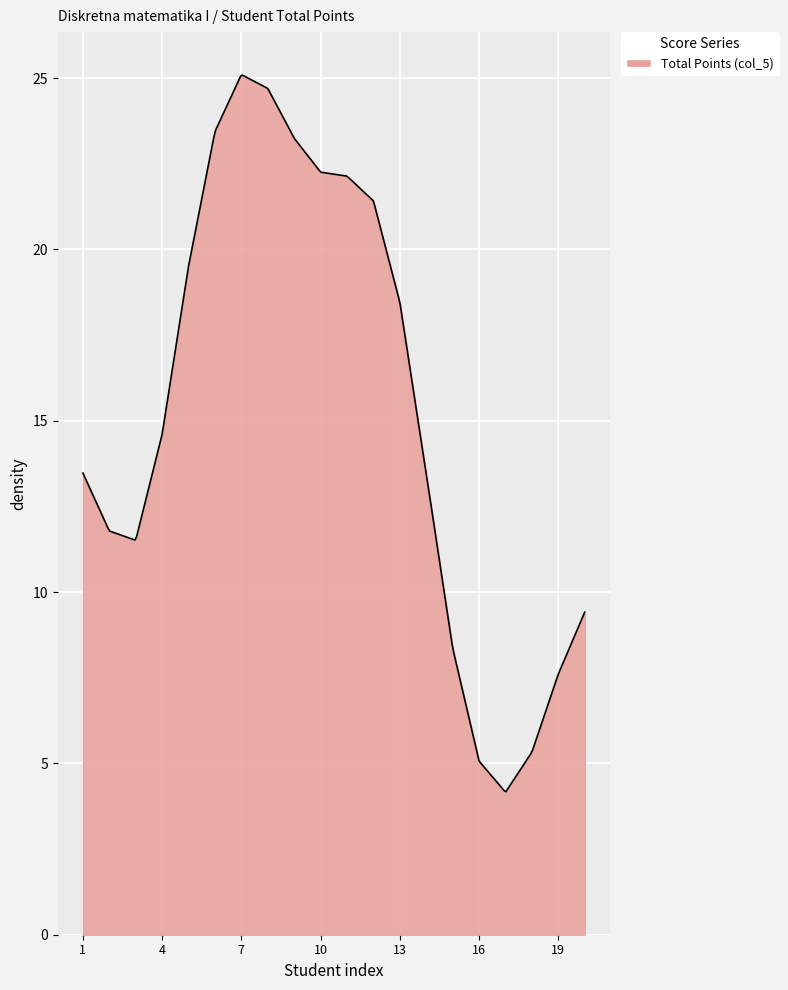

What is the smallest value displayed?

4.2